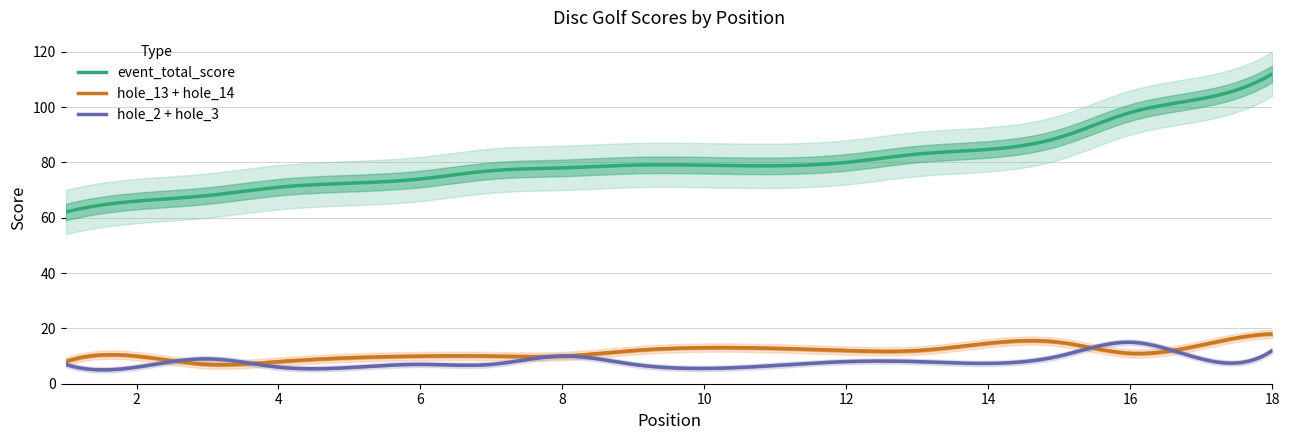

What is the maximum value for event_total_score?

112.0